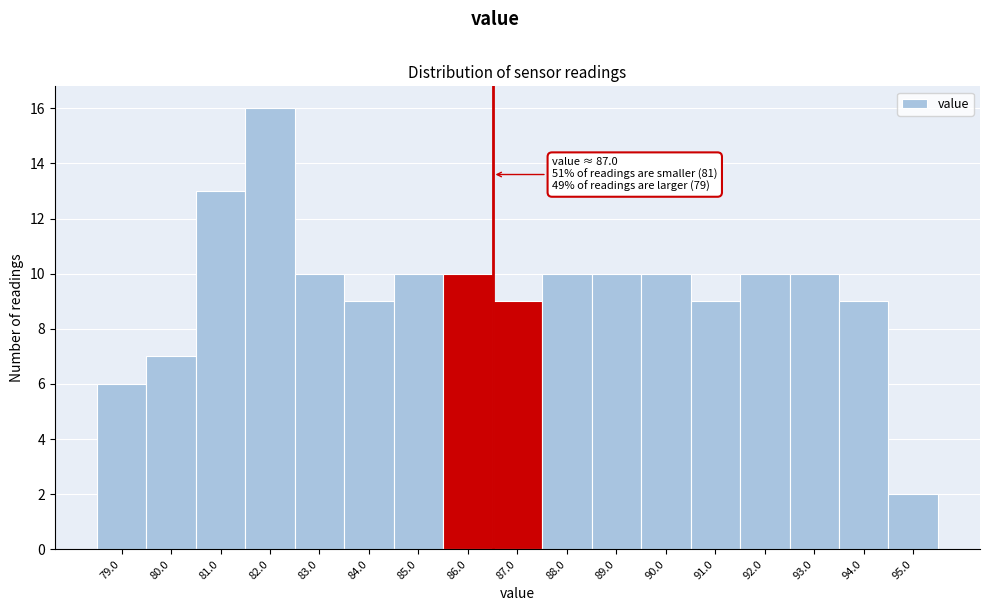

Reading right to left, list all the values displayed in this chart.

2	9	10	10	9	10	10	10	9	10	10	9	10	16	13	7	6